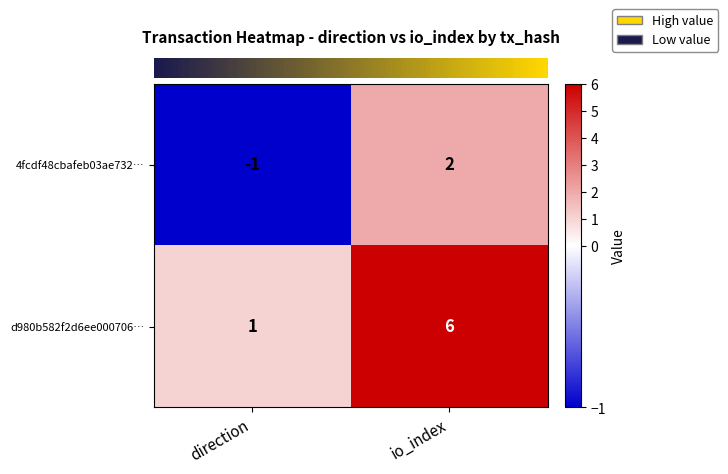

The value of 4fcdf48cbafeb03ae732… at direction is -2. True or false?

False